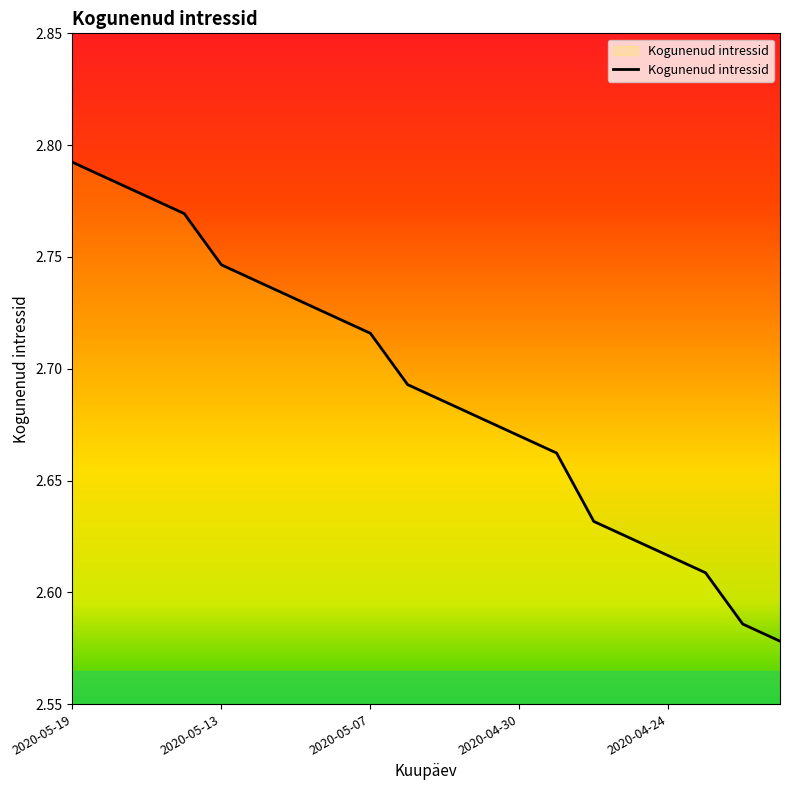

How many lines are shown in the chart?

1